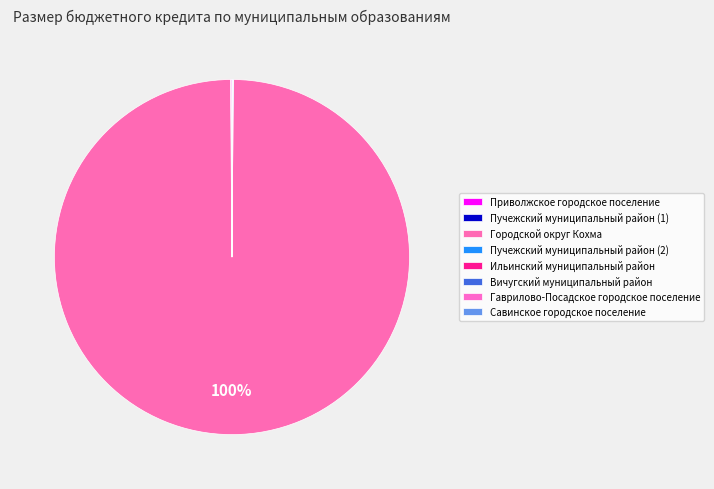

How many segments does this pie chart have?

8